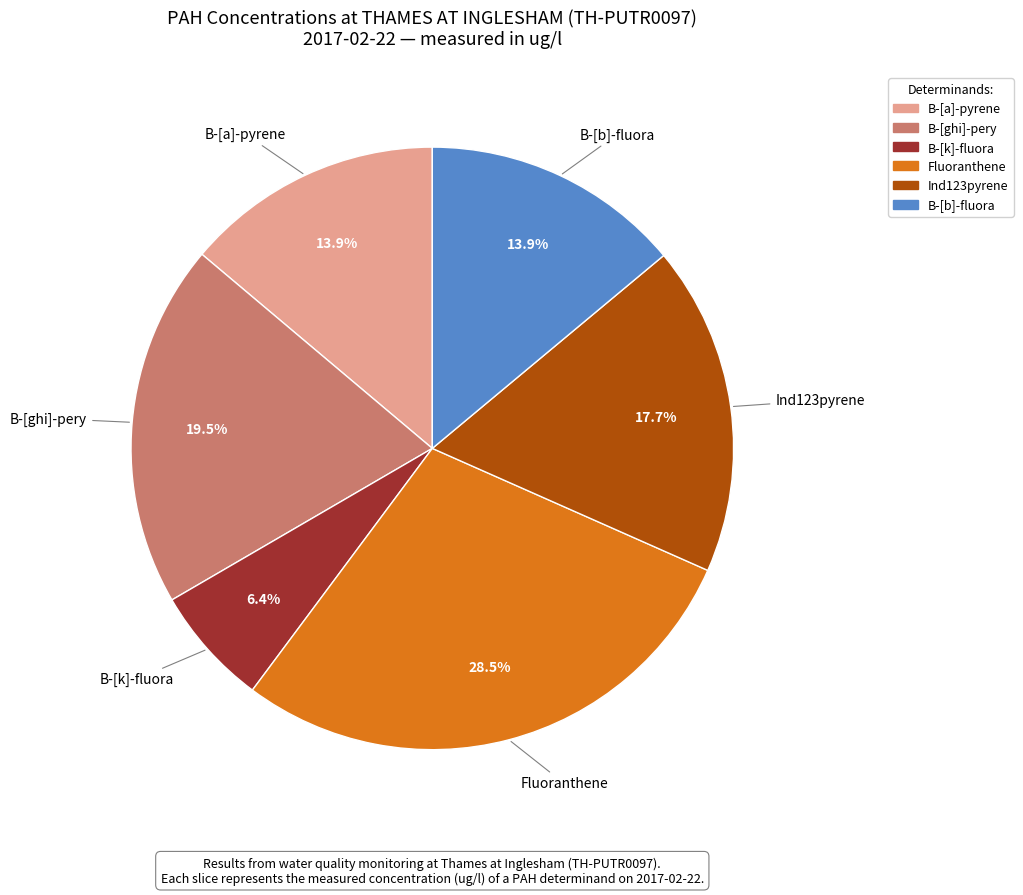

Which category has the smallest portion of the pie?

B-[k]-fluora